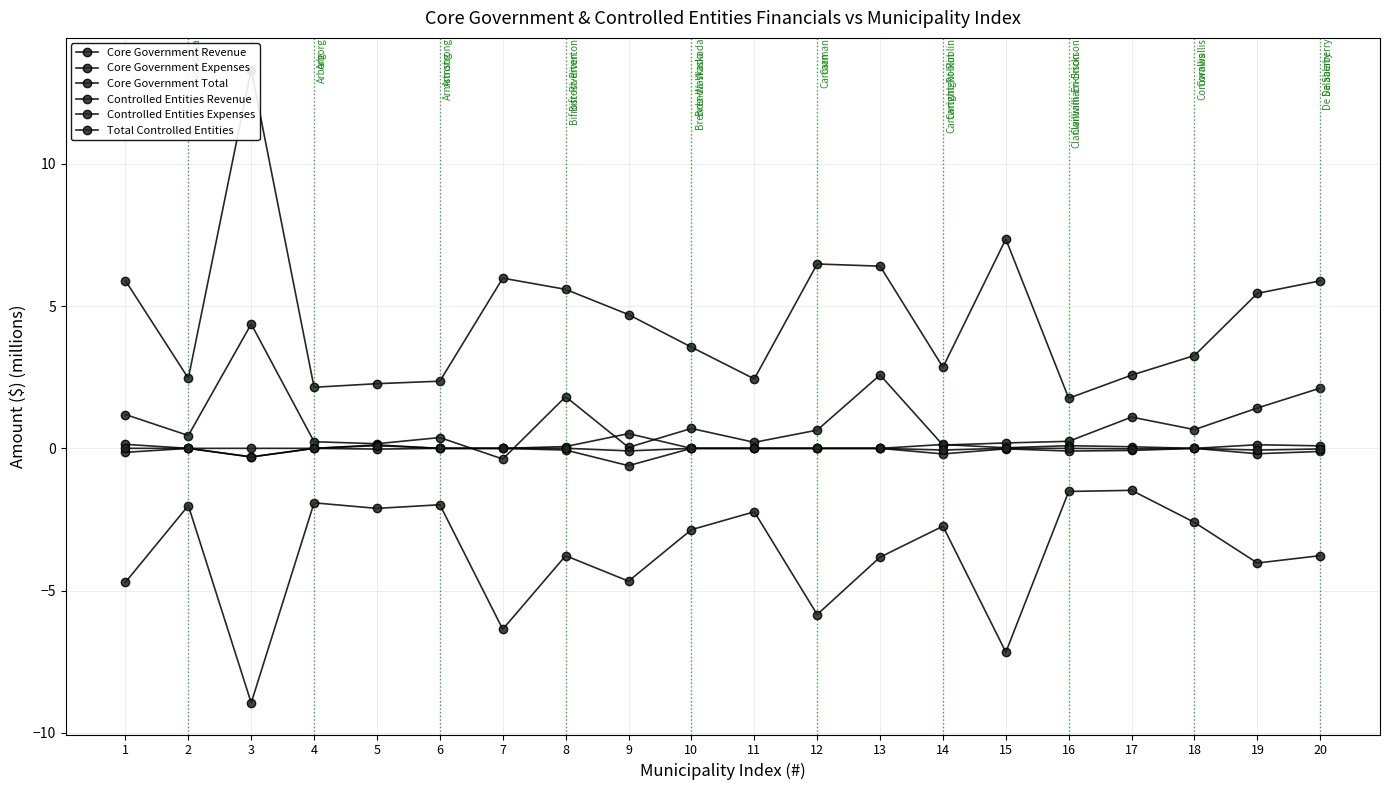

What is the sum of the Core Government Total values at 9 and 18?

0.7